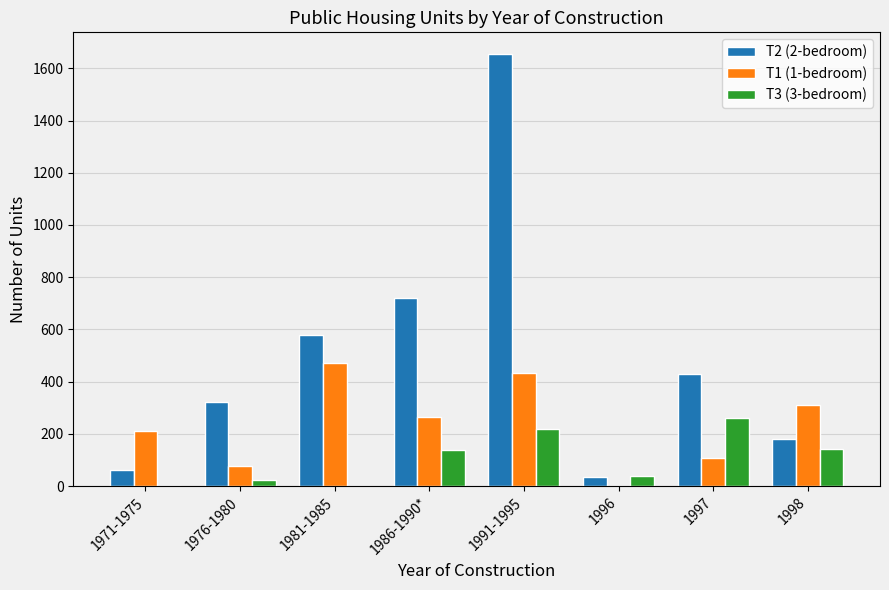

Are the bars horizontal?

No